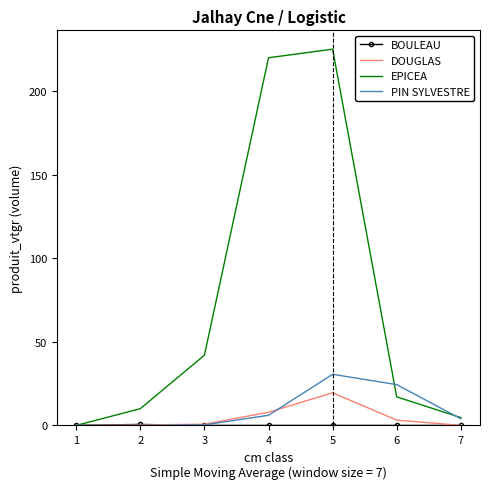

Which series has the largest total across all categories?

EPICEA